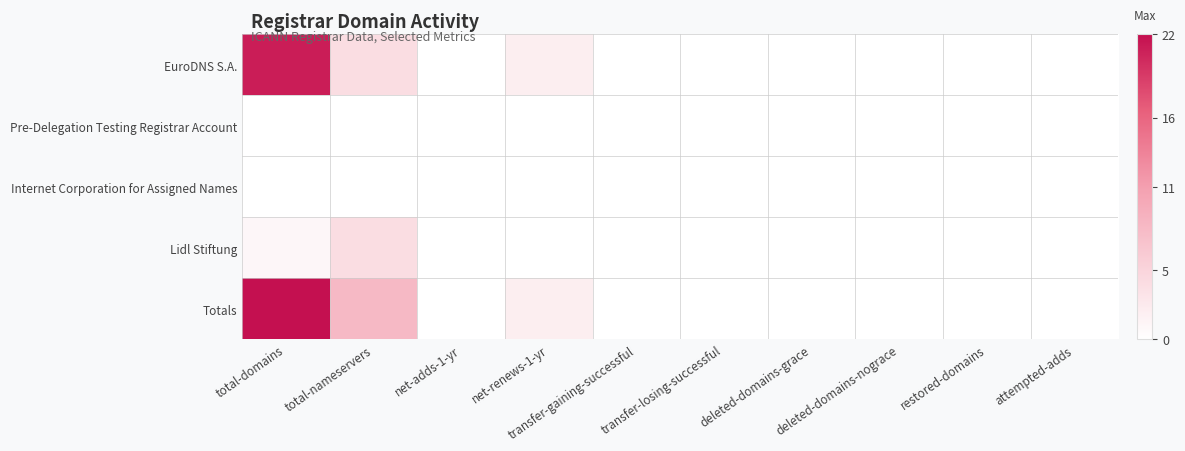

Reading left to right, extract all data points from this chart.

EuroDNS S.A.: total-domains=21	total-nameservers=4	net-adds-1-yr=0	net-renews-1-yr=2	transfer-gaining-successful=0	transfer-losing-successful=0	deleted-domains-grace=0	deleted-domains-nograce=0	restored-domains=0	attempted-adds=0
Pre-Delegation Testing Registrar Account: total-domains=0	total-nameservers=0	net-adds-1-yr=0	net-renews-1-yr=0	transfer-gaining-successful=0	transfer-losing-successful=0	deleted-domains-grace=0	deleted-domains-nograce=0	restored-domains=0	attempted-adds=0
Internet Corporation for Assigned Names: total-domains=0	total-nameservers=0	net-adds-1-yr=0	net-renews-1-yr=0	transfer-gaining-successful=0	transfer-losing-successful=0	deleted-domains-grace=0	deleted-domains-nograce=0	restored-domains=0	attempted-adds=0
Lidl Stiftung: total-domains=1	total-nameservers=4	net-adds-1-yr=0	net-renews-1-yr=0	transfer-gaining-successful=0	transfer-losing-successful=0	deleted-domains-grace=0	deleted-domains-nograce=0	restored-domains=0	attempted-adds=0
Totals: total-domains=22	total-nameservers=8	net-adds-1-yr=0	net-renews-1-yr=2	transfer-gaining-successful=0	transfer-losing-successful=0	deleted-domains-grace=0	deleted-domains-nograce=0	restored-domains=0	attempted-adds=0